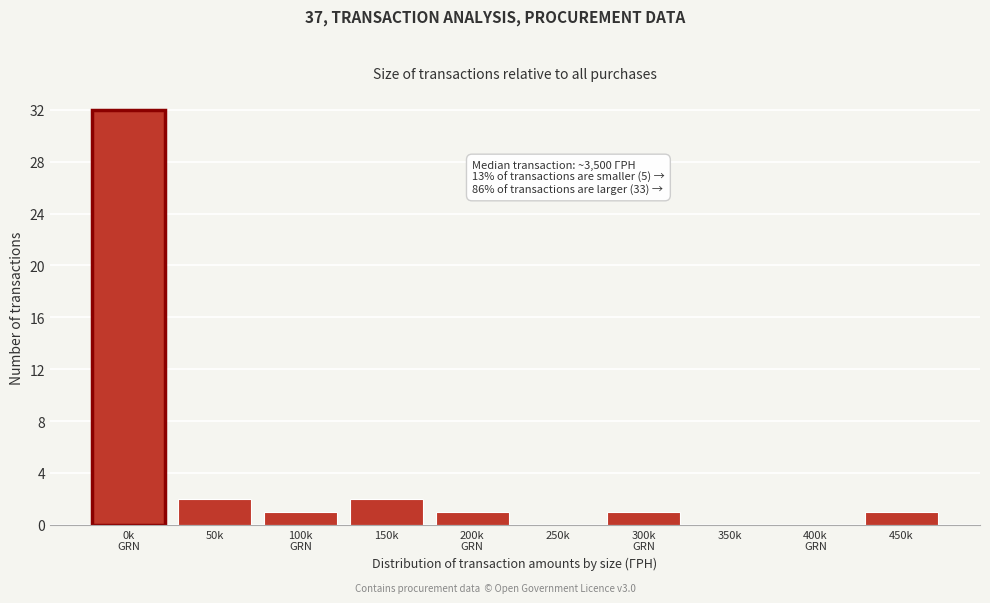

What is the maximum value shown in the chart?

32